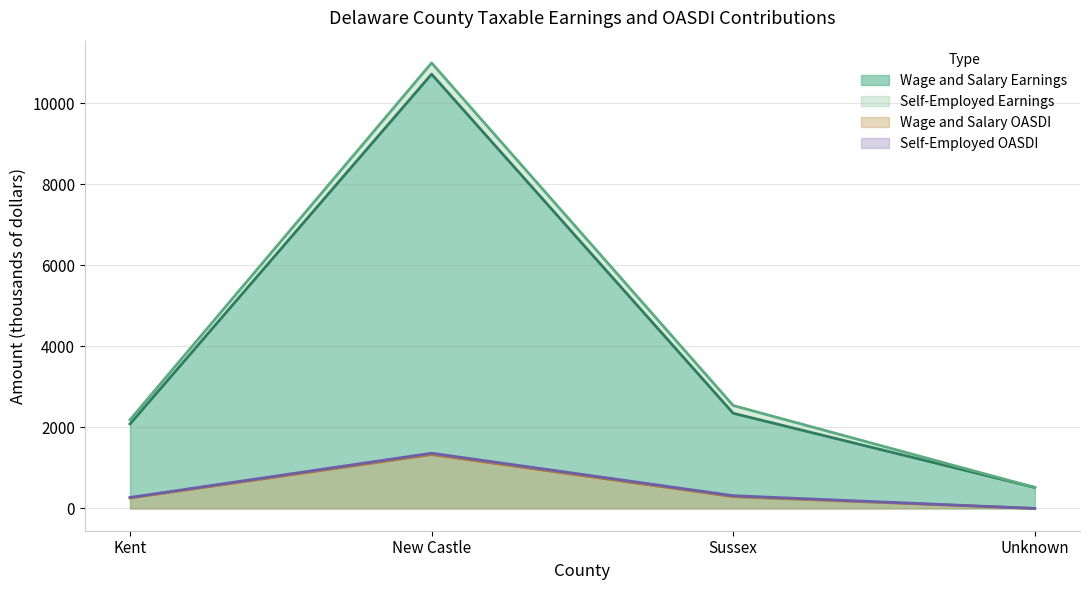

Is the value of Wage and Salary Earnings at New Castle greater than the value of Wage and Salary OASDI at Kent?

Yes